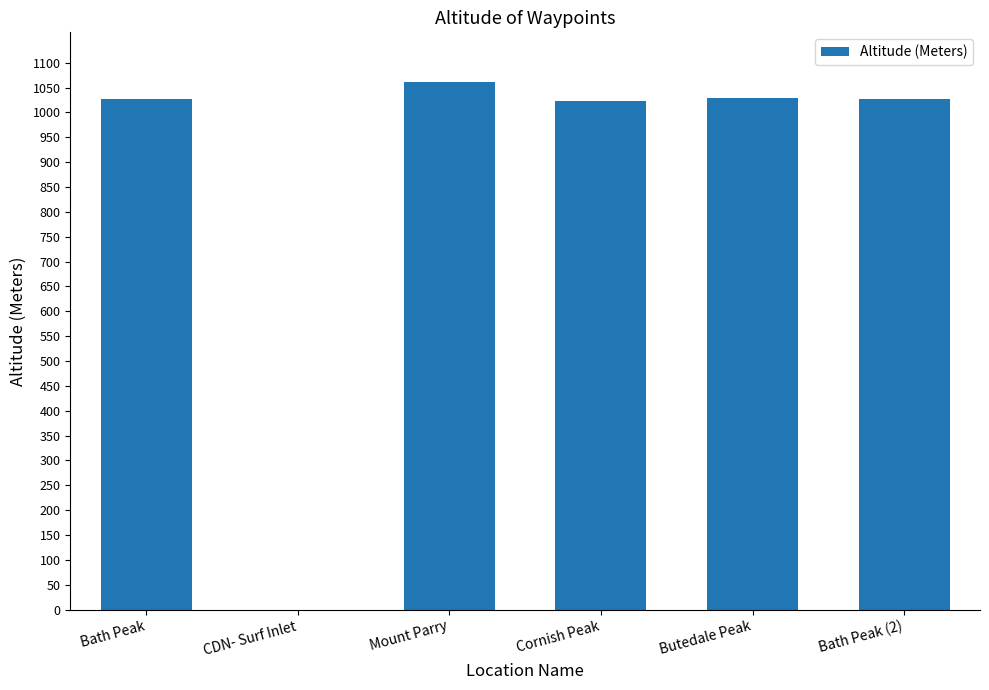

Is it true that the value at Bath Peak (2) is 711?

False